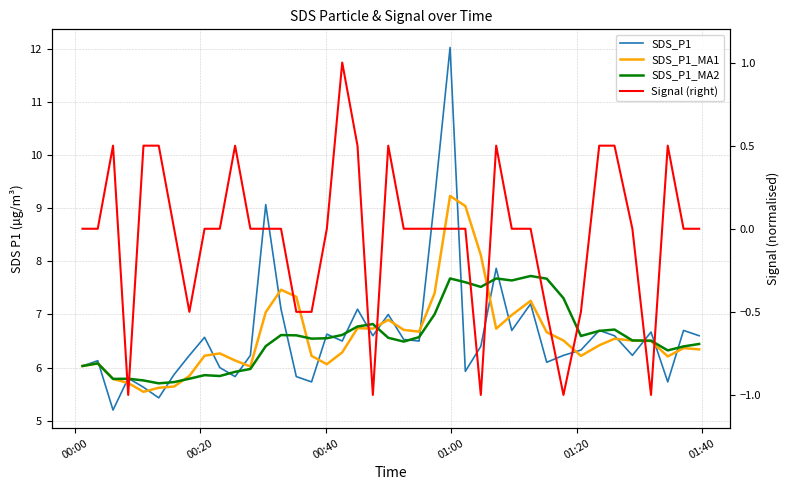

At which category does SDS_P1_MA1 reach its first local peak?

00:20